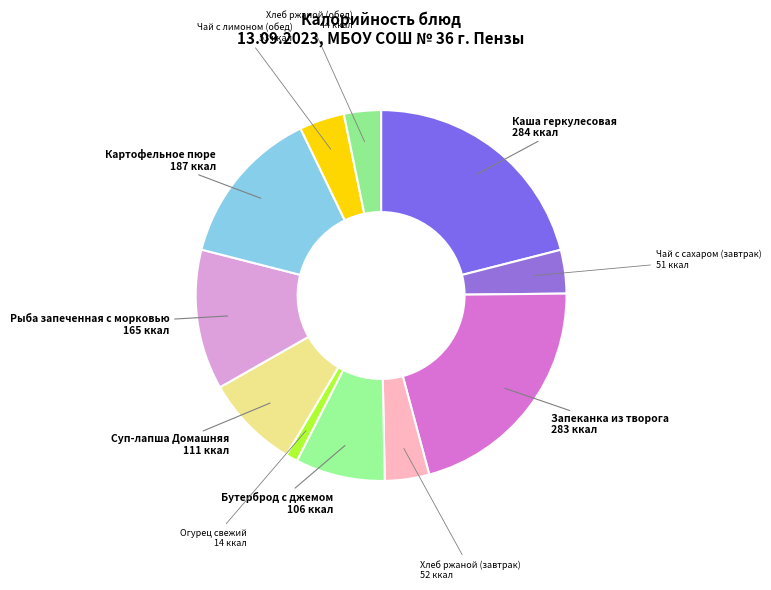

How many segments does this pie chart have?

11